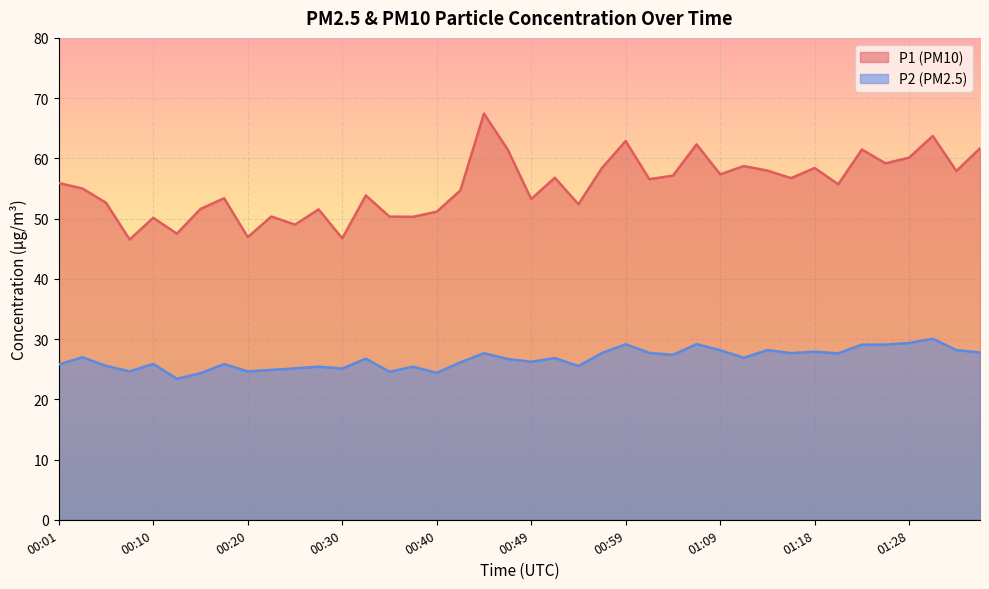

What is the difference between the highest and lowest values at 01:28?

30.8